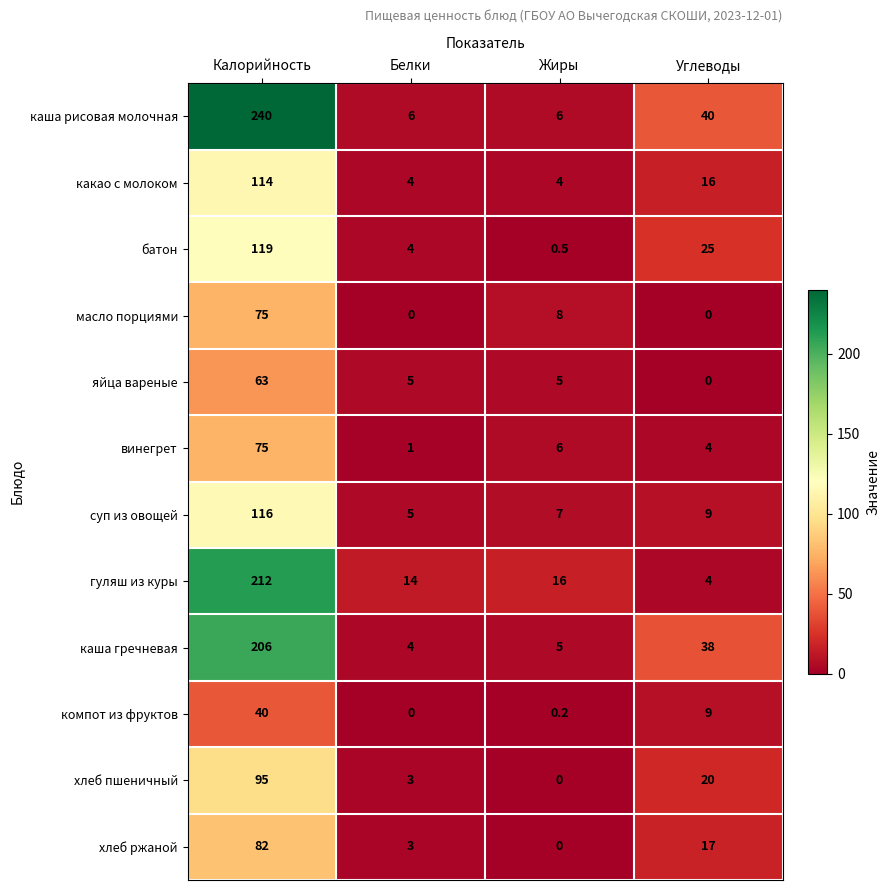

What is the difference between the highest and lowest values at Углеводы?

40.0